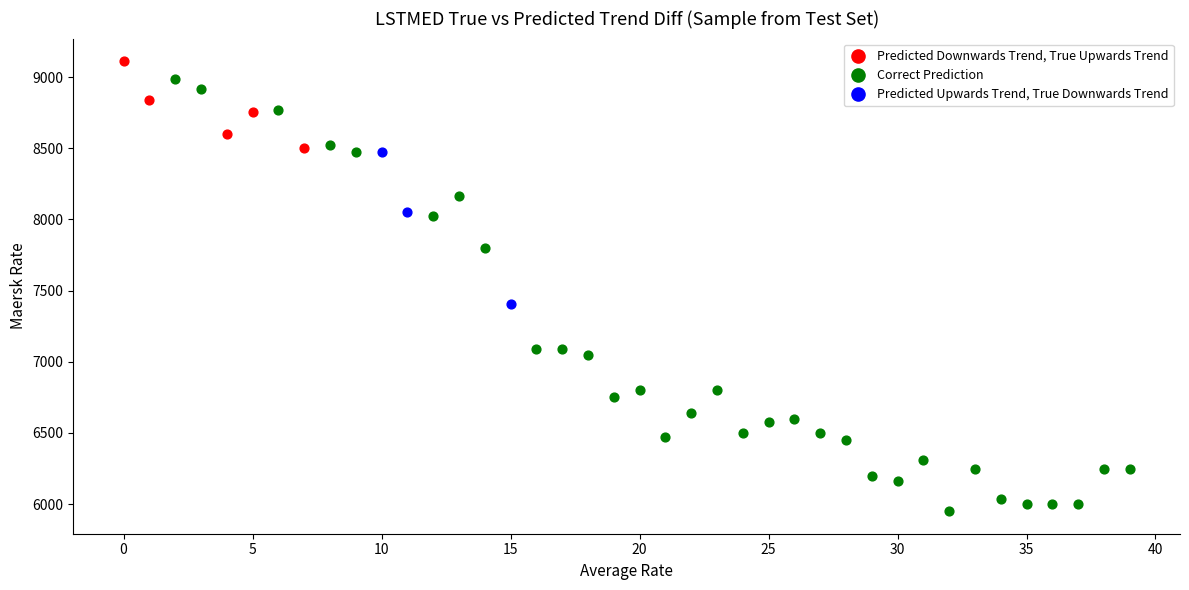

Which series contains the lowest Y value?

Correct Prediction